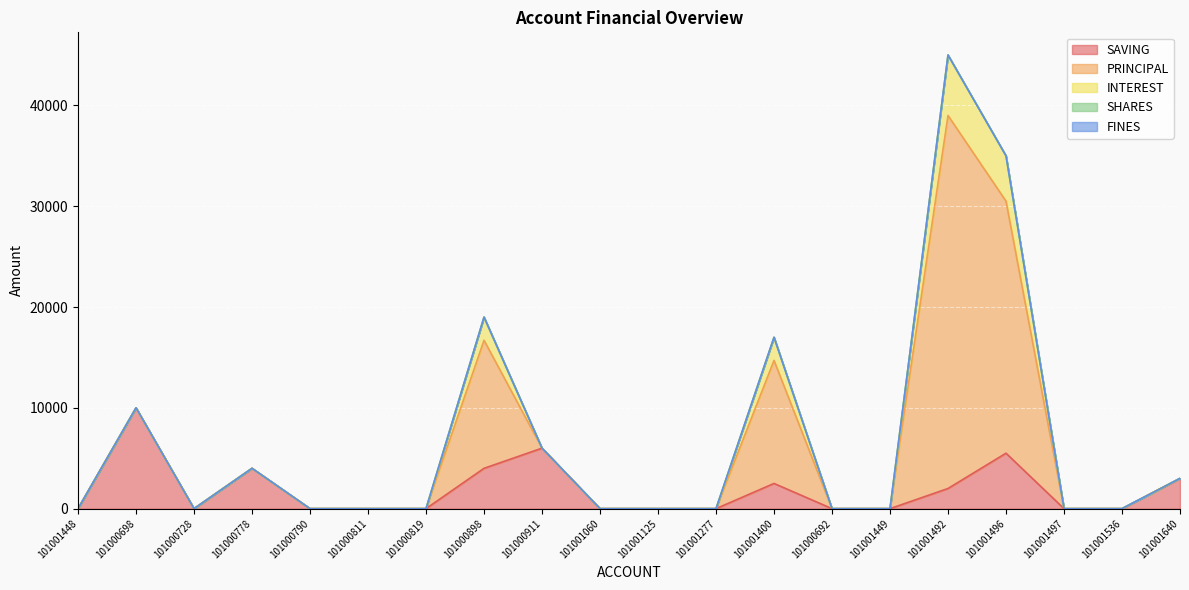

How many categories are shown in the chart?

20